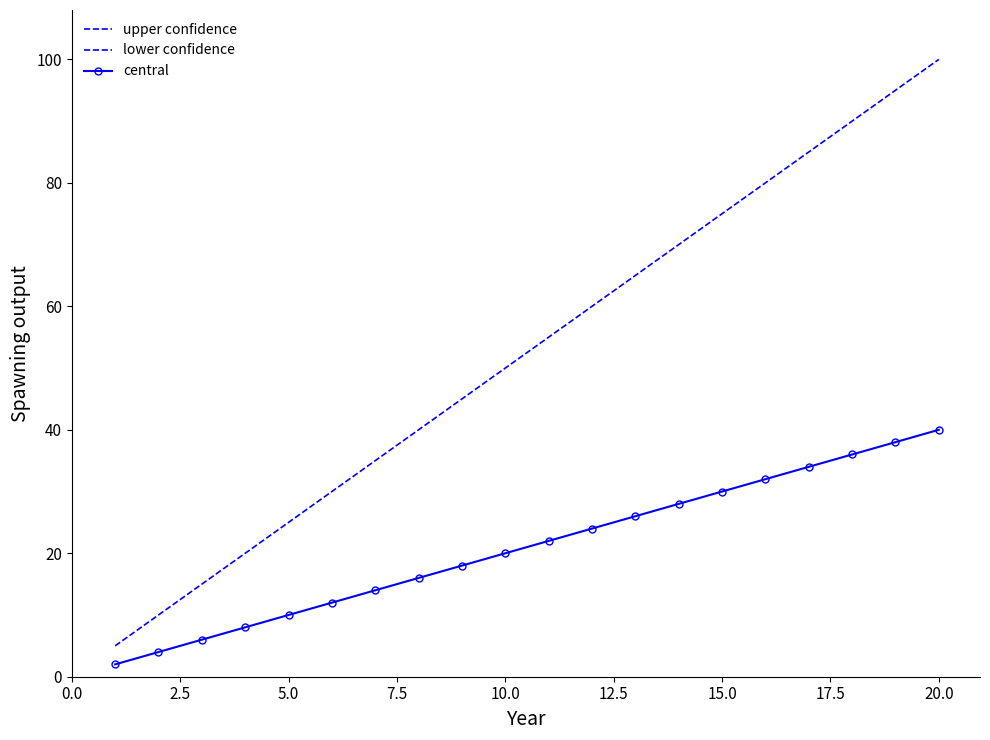

True or false: central and lower confidence intersect in this chart.

False